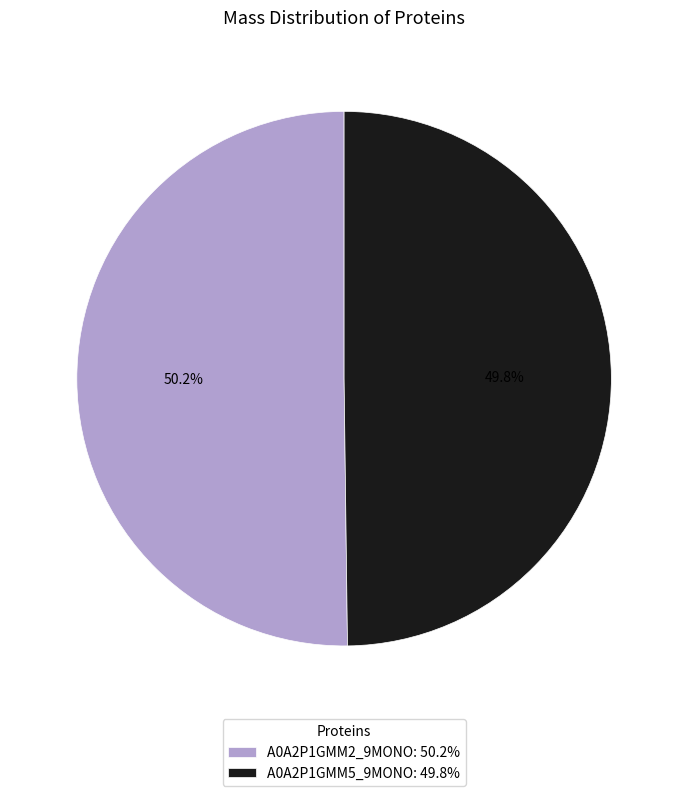

Combined, do A0A2P1GMM5_9MONO: 49.8% and A0A2P1GMM2_9MONO: 50.2% account for over 50%?

Yes